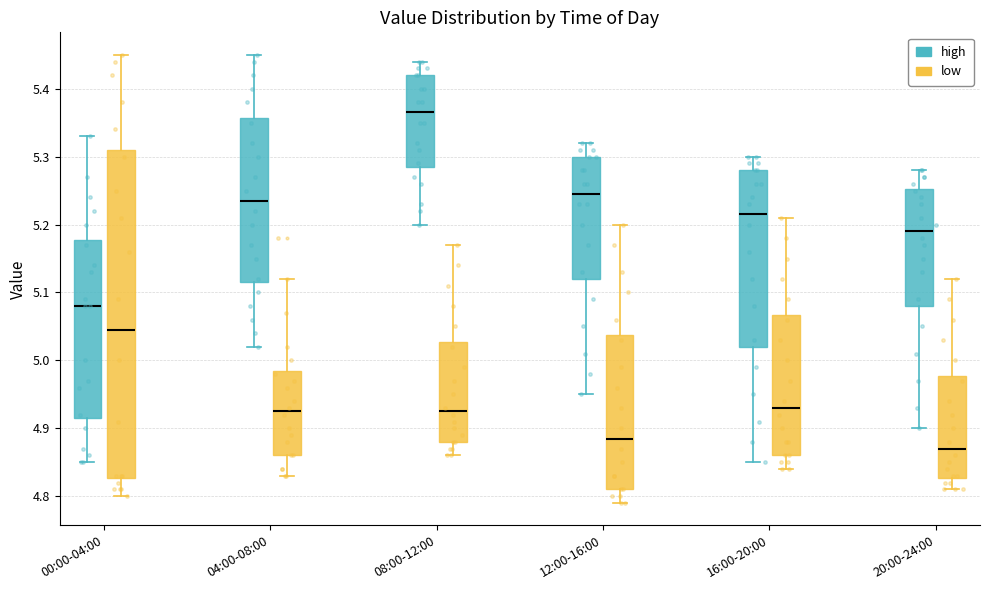

Which box has the lowest median line?

20:00-24:00 (low)